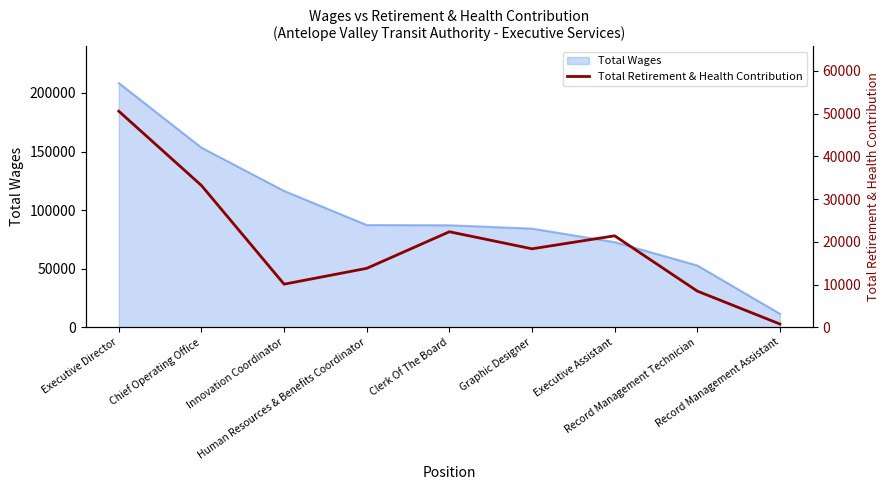

How many data points are less than 18352?

4